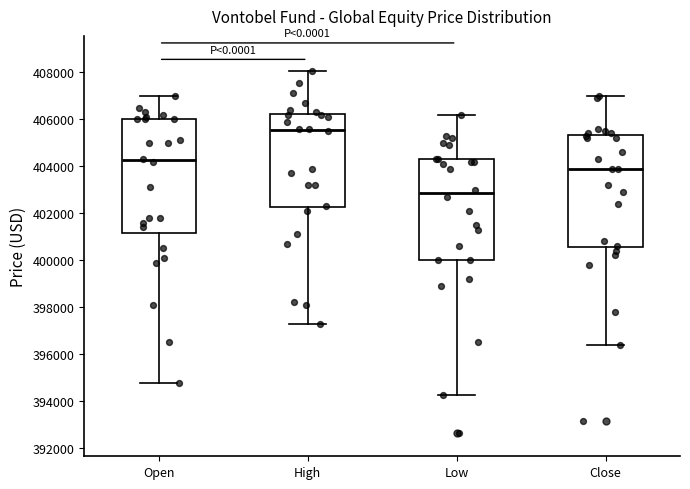

Where does the upper whisker of the box for Close end on the y-axis? The values are not printed on the chart, so give them approximately, as read against the axis.

407000